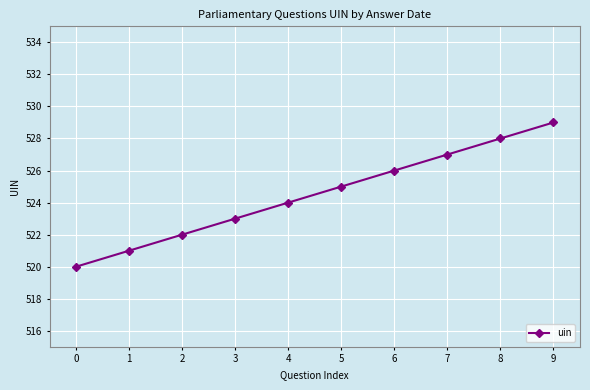

List the labels in order of value, largest first.

9, 8, 7, 6, 5, 4, 3, 2, 1, 0